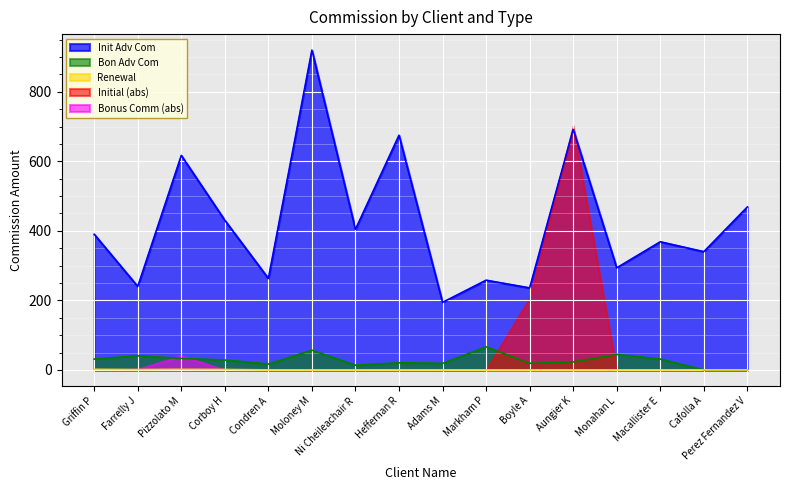

What value does the Bon Adv Com series have at Pizzolato M?

32.9